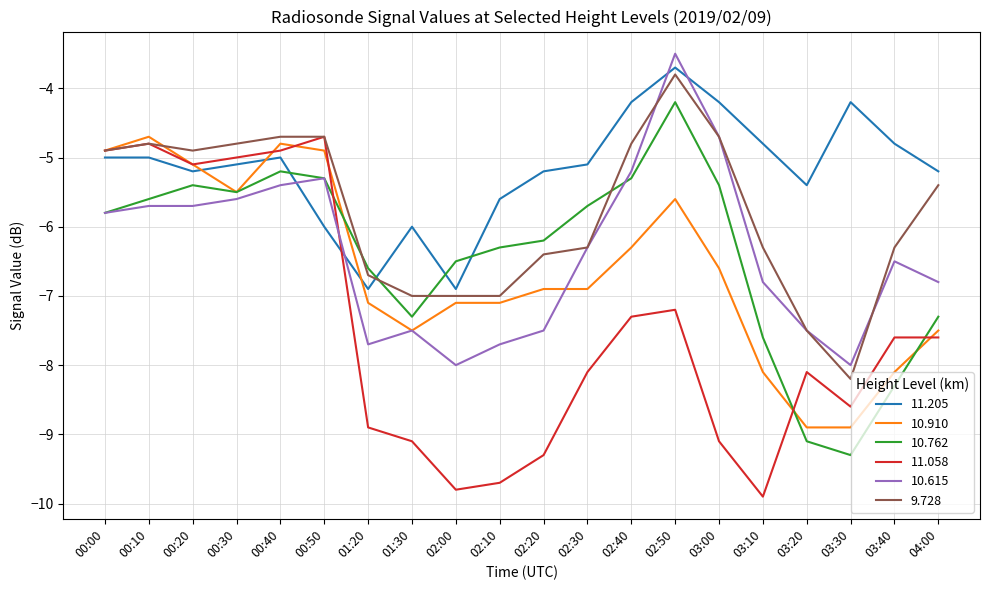

Read the 11.205 value at 00:10.

-5.0